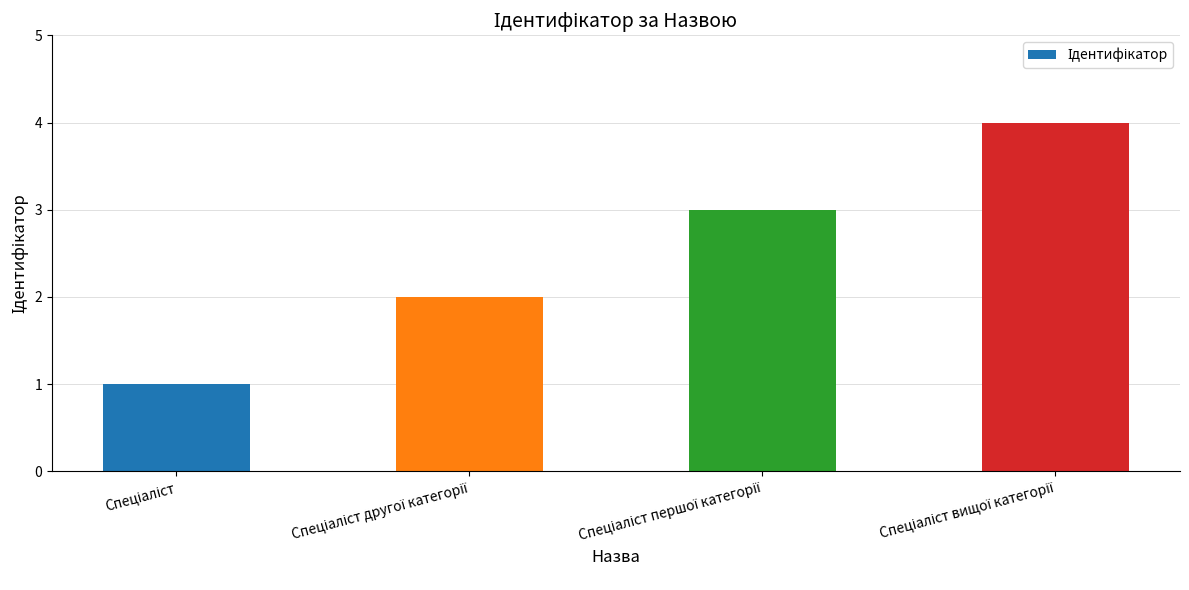

Are the bars grouped side by side (vs. stacked)?

No